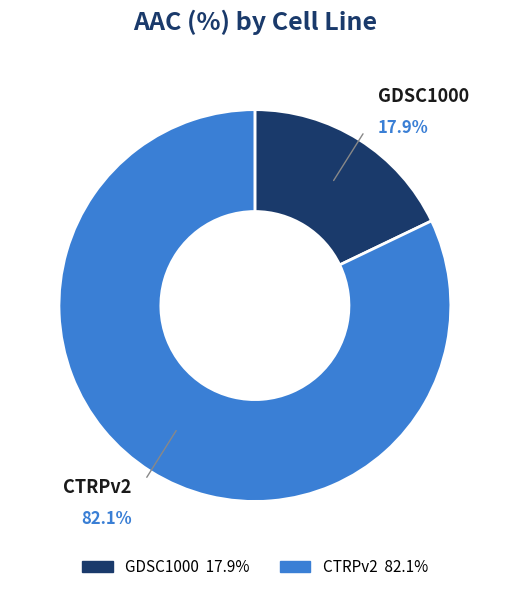

Which slice is the largest?

CTRPv2